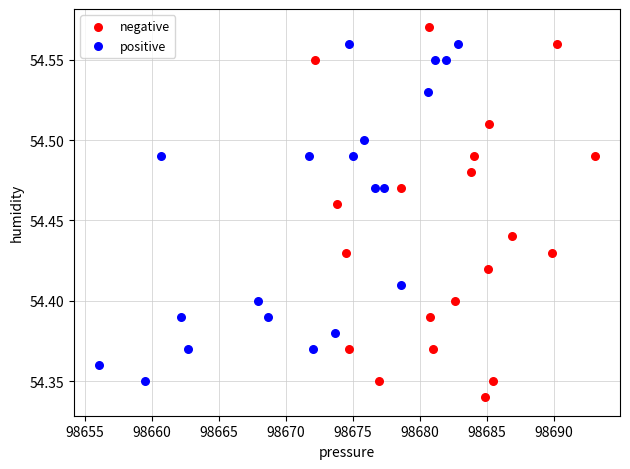

Which series has the widest spread of Y values?

negative